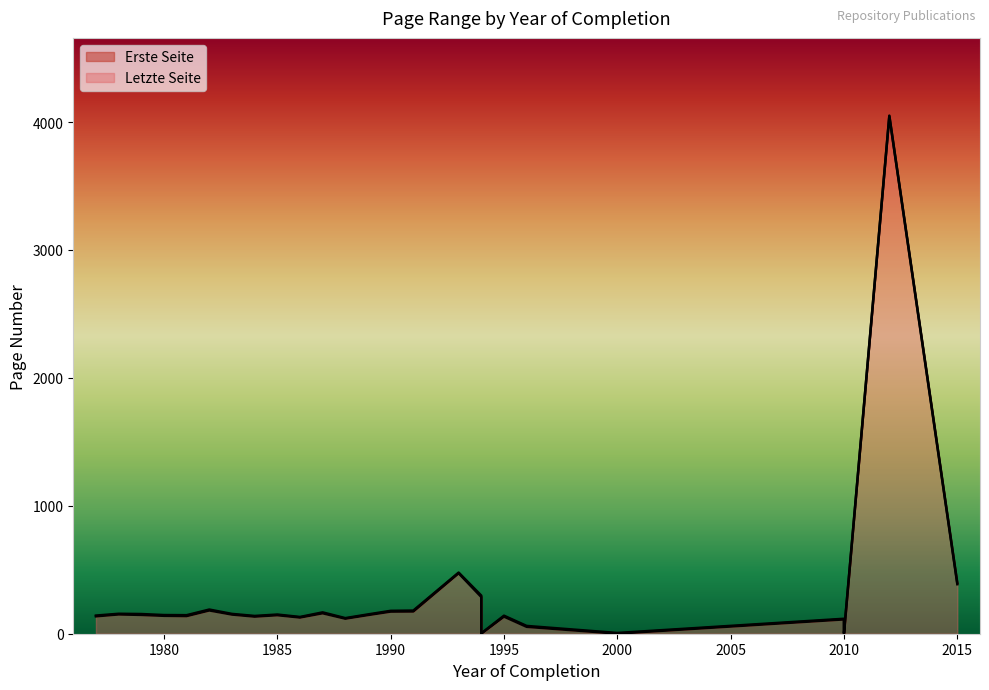

How many interior local valleys does the Letzte Seite series have?

8